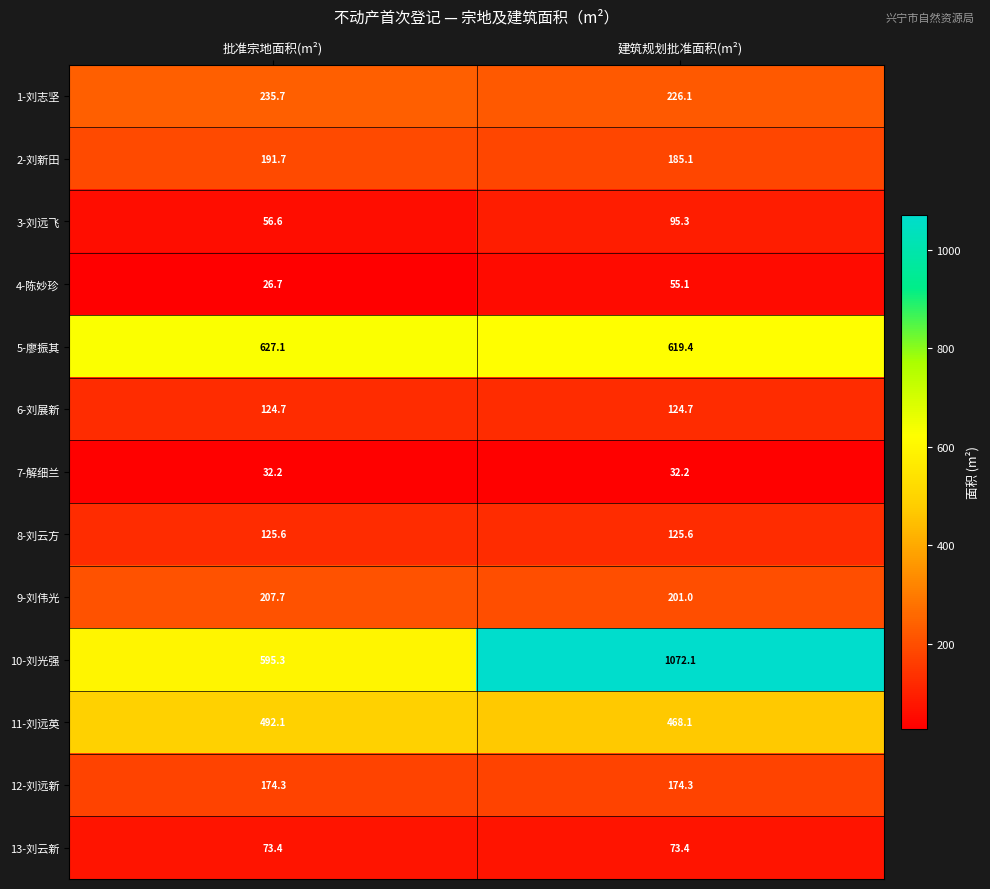

The value of 10-刘光强 at 建筑规划批准面积(m²) is 1072.1. True or false?

True